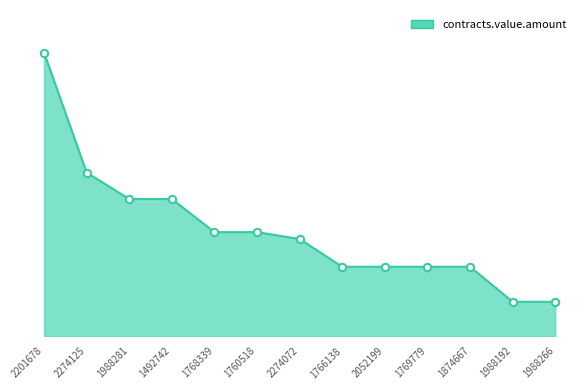

What is the change in value from 2201678 to 1988192?

-3100752.2